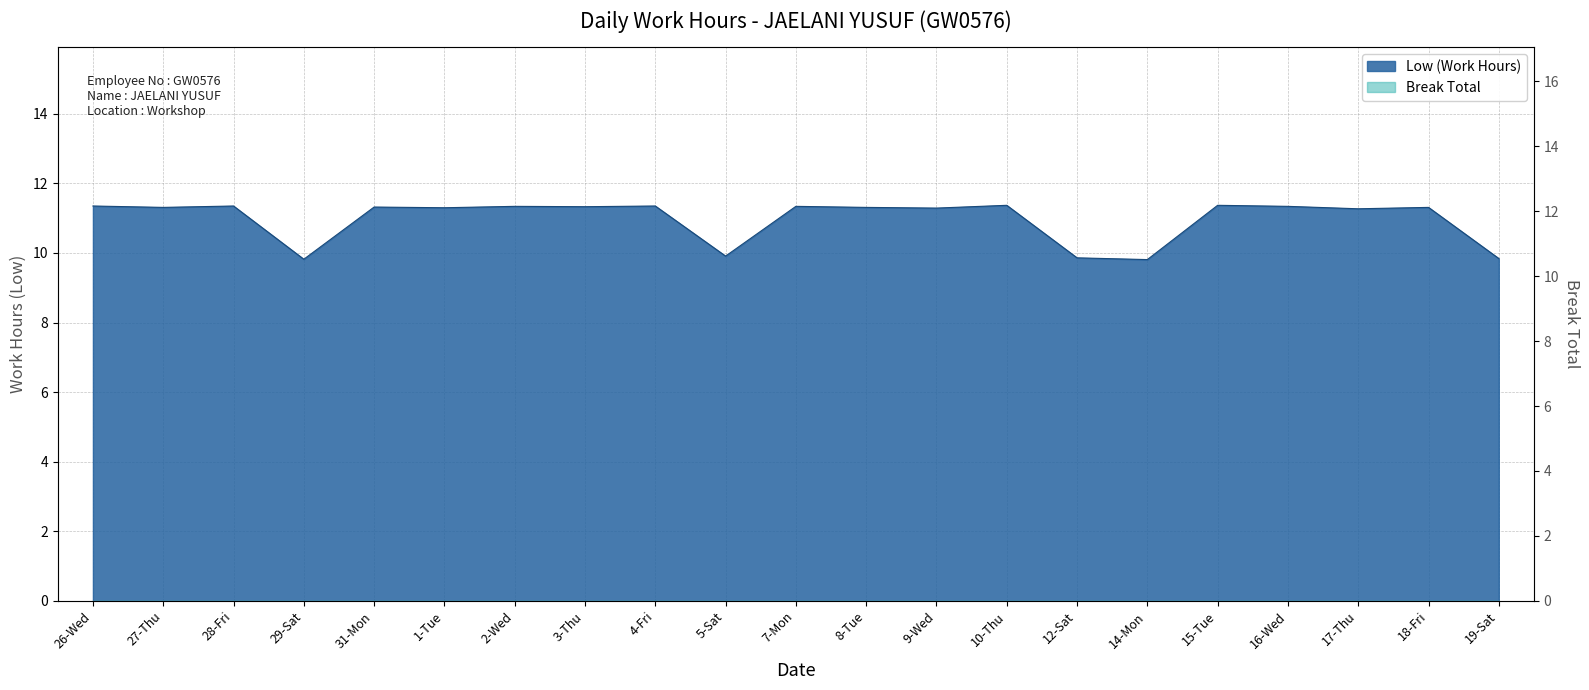

At 12-Sat, list the series in order from smallest to largest.

Break Total line, Low (Work Hours) line